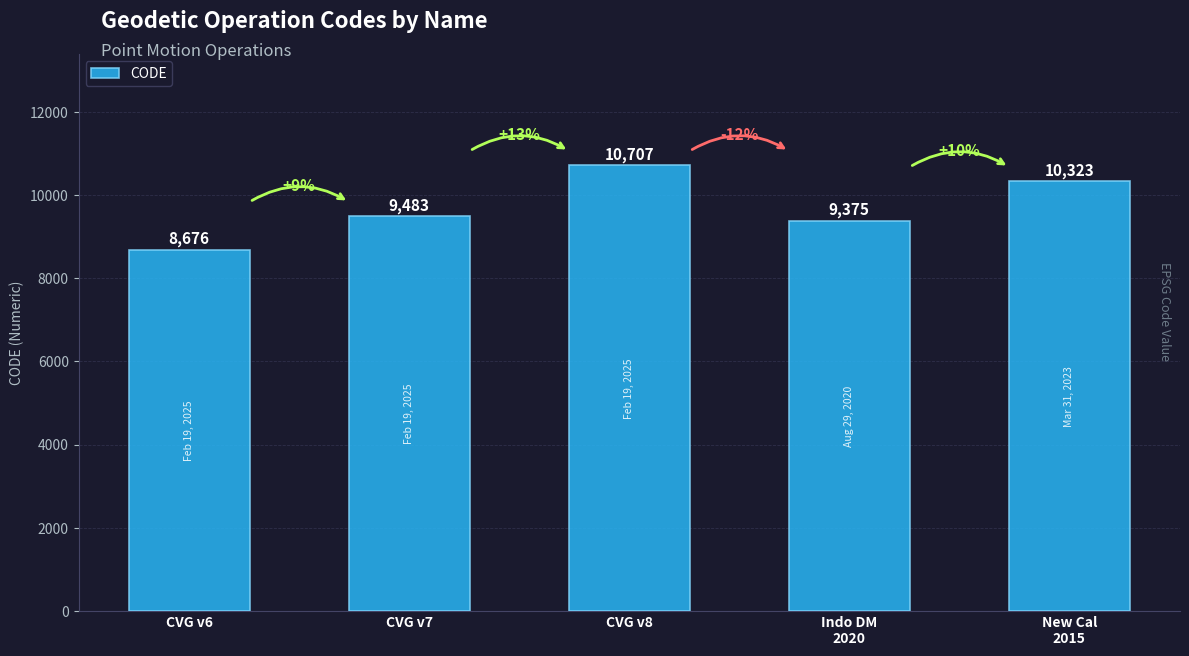

Between CVG v6 and CVG v8, which is larger?

CVG v8